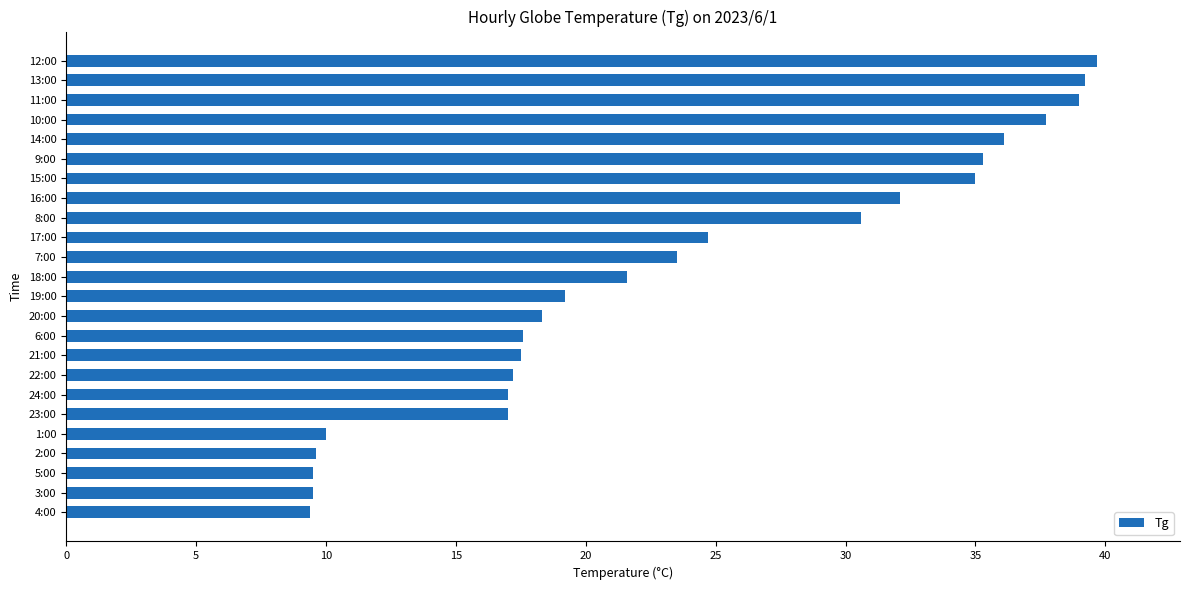

Which has a higher value, 2:00 or 23:00?

23:00